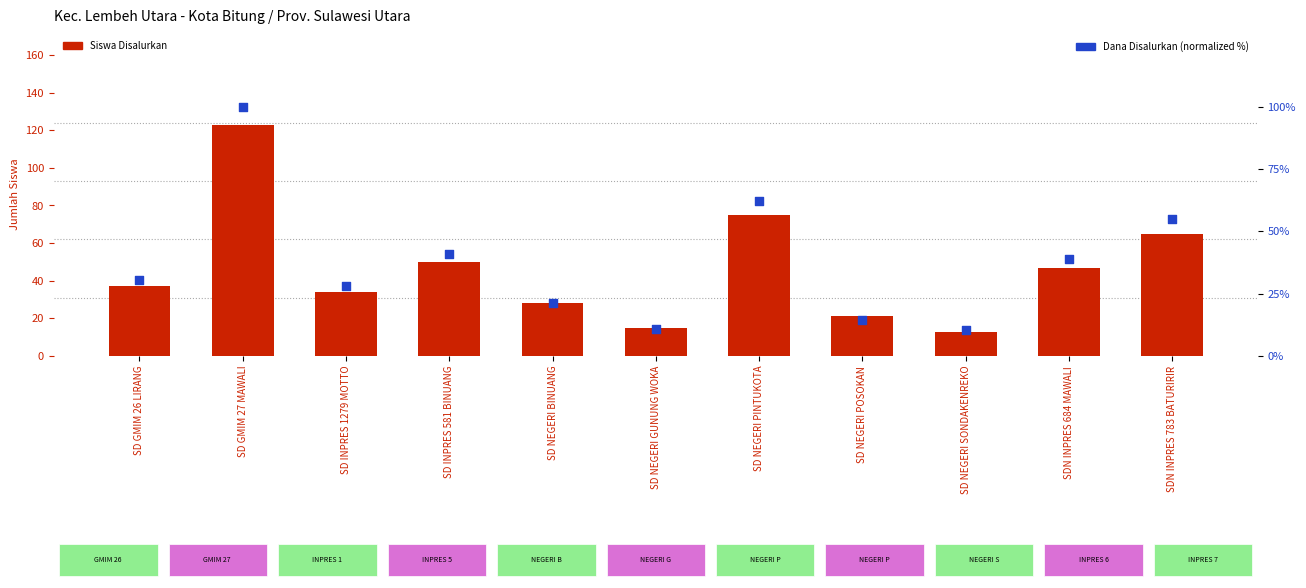

Which series contains the highest Y value?

Siswa Disalurkan